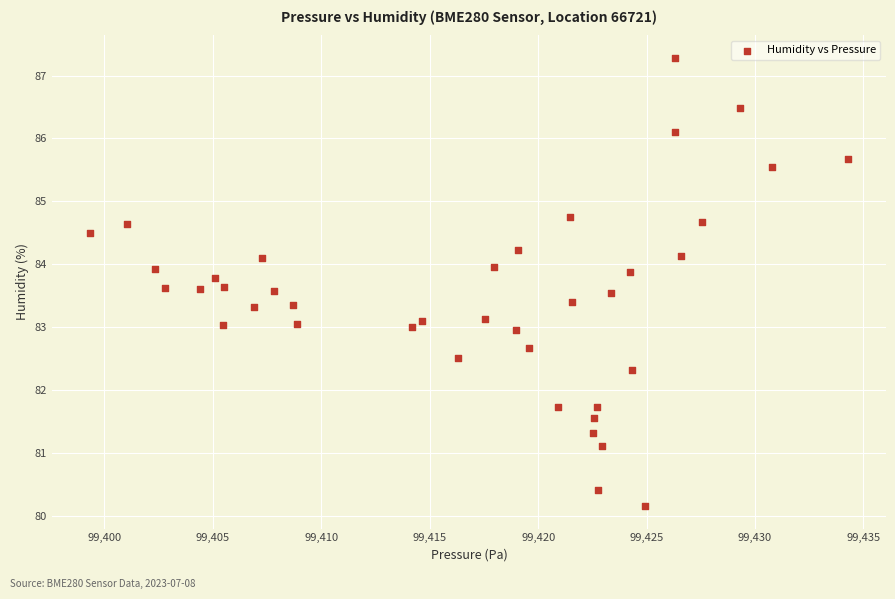

What is the range of Y values (max minus min)?

7.1